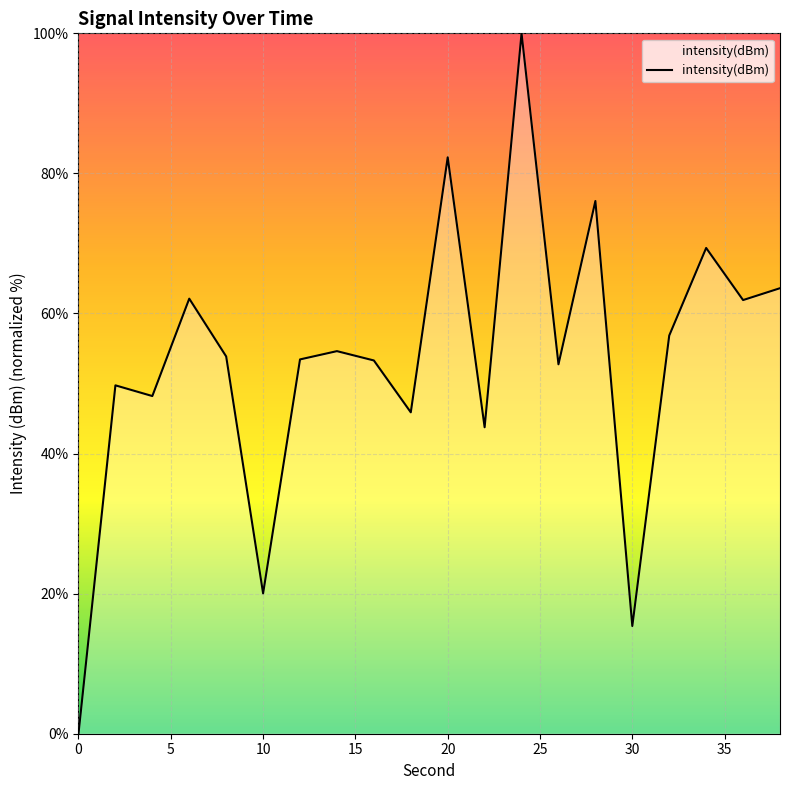

What is the maximum value shown in the chart?

100.0